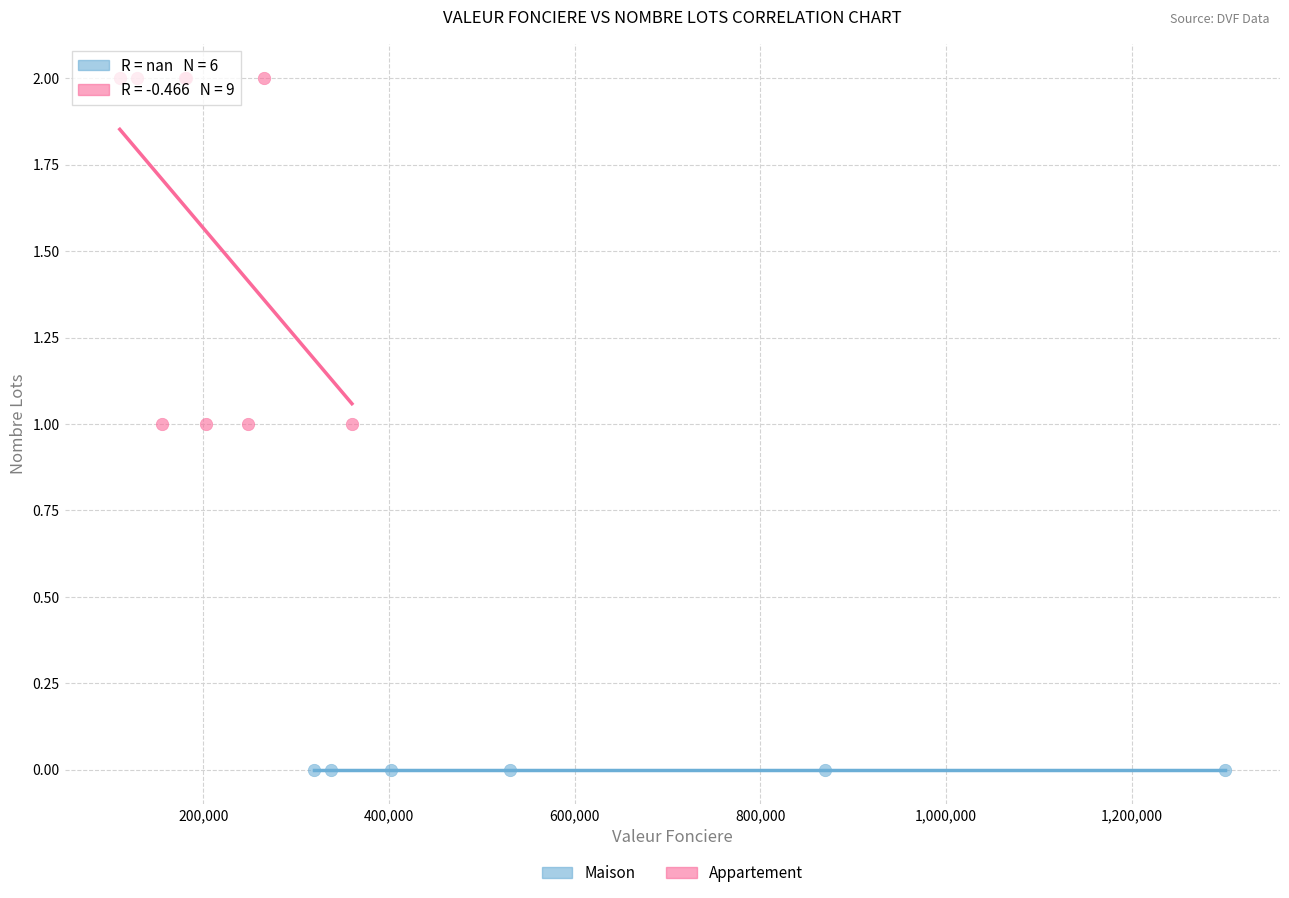

Which series contains the highest Y value?

Appartement